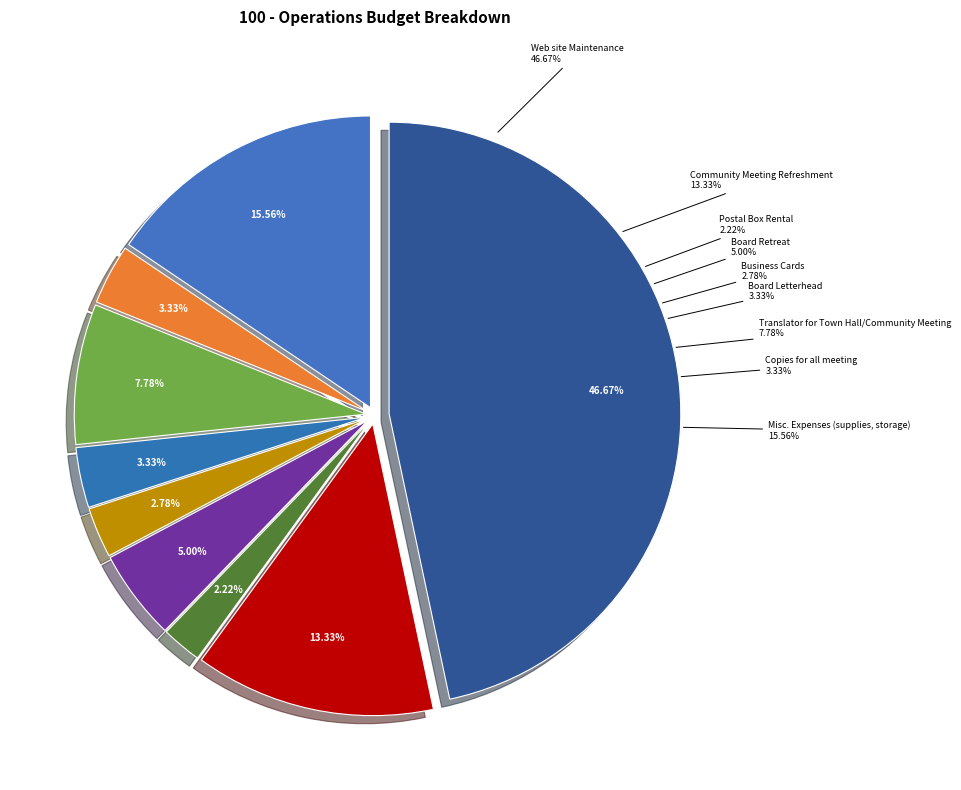

To the nearest percent, what is the combined percentage of Web site Maintenance and Community Meeting Refreshment?

60%